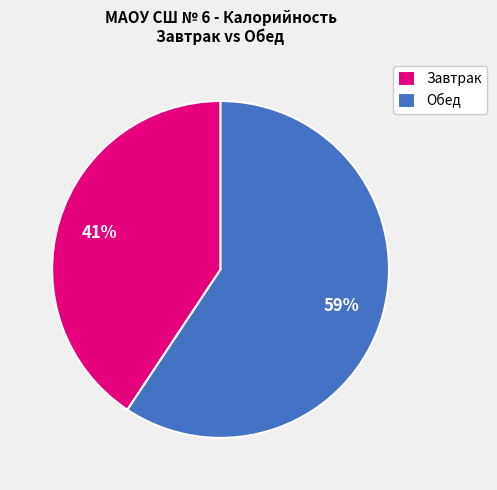

How many slices are in this pie chart?

2